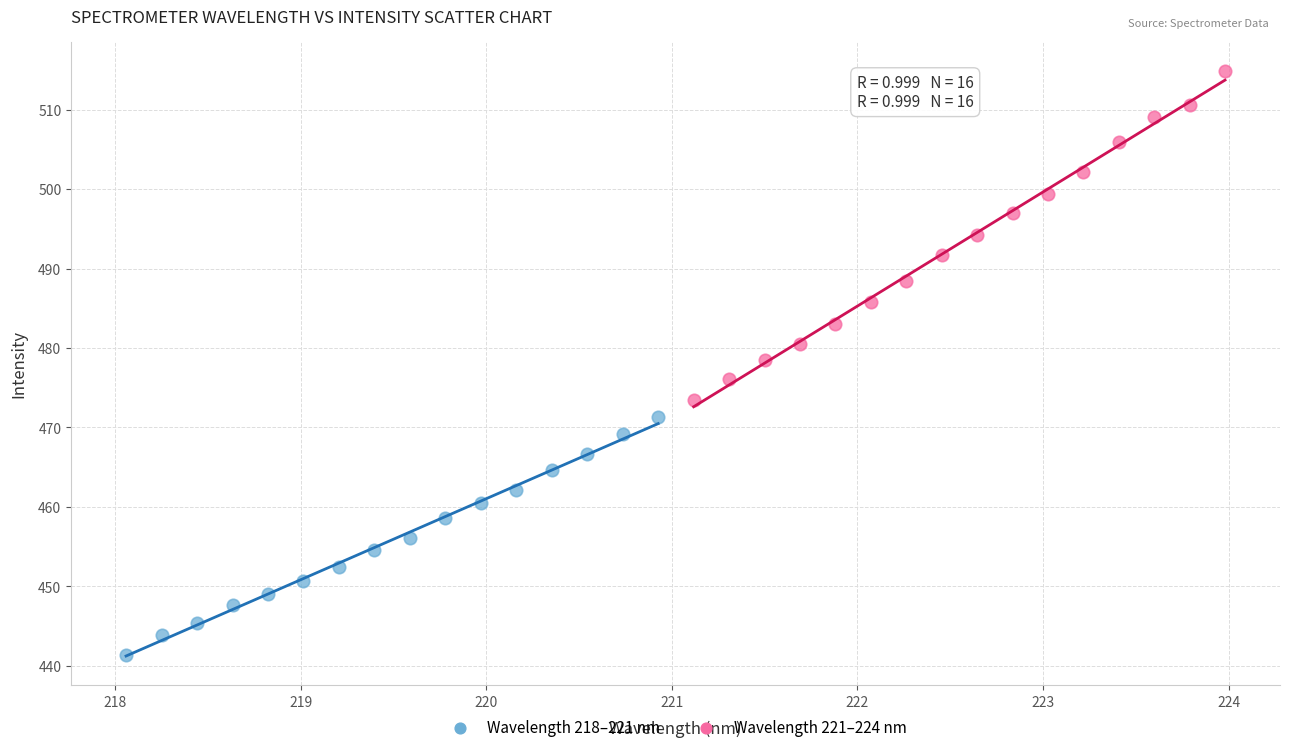

Which series reaches the minimum Y coordinate?

Wavelength 218–221 nm